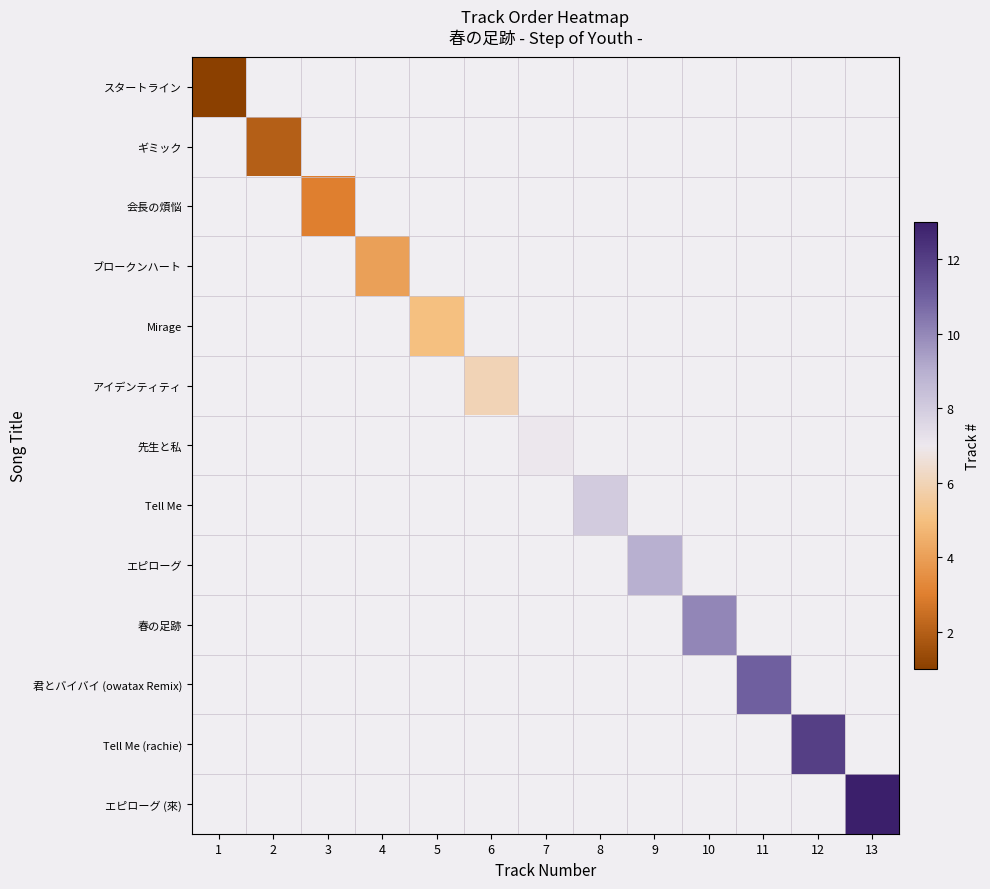

Rank the series by their average value, from lowest to highest.

スタートライン, ギミック, 会長の煩悩, ブロークンハート, Mirage, アイデンティティ, 先生と私, Tell Me, エピローグ, 春の足跡, 君とバイバイ (owatax Remix), Tell Me (rachie), エピローグ (來)